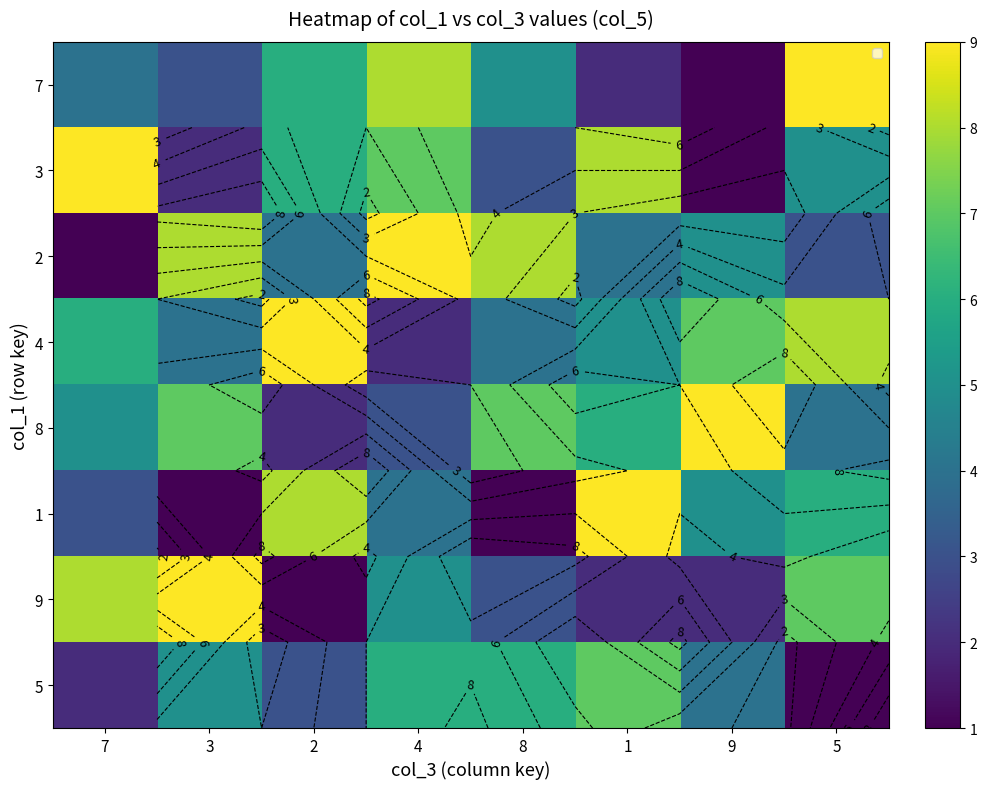

How many values in the 1 series are below 5?

4